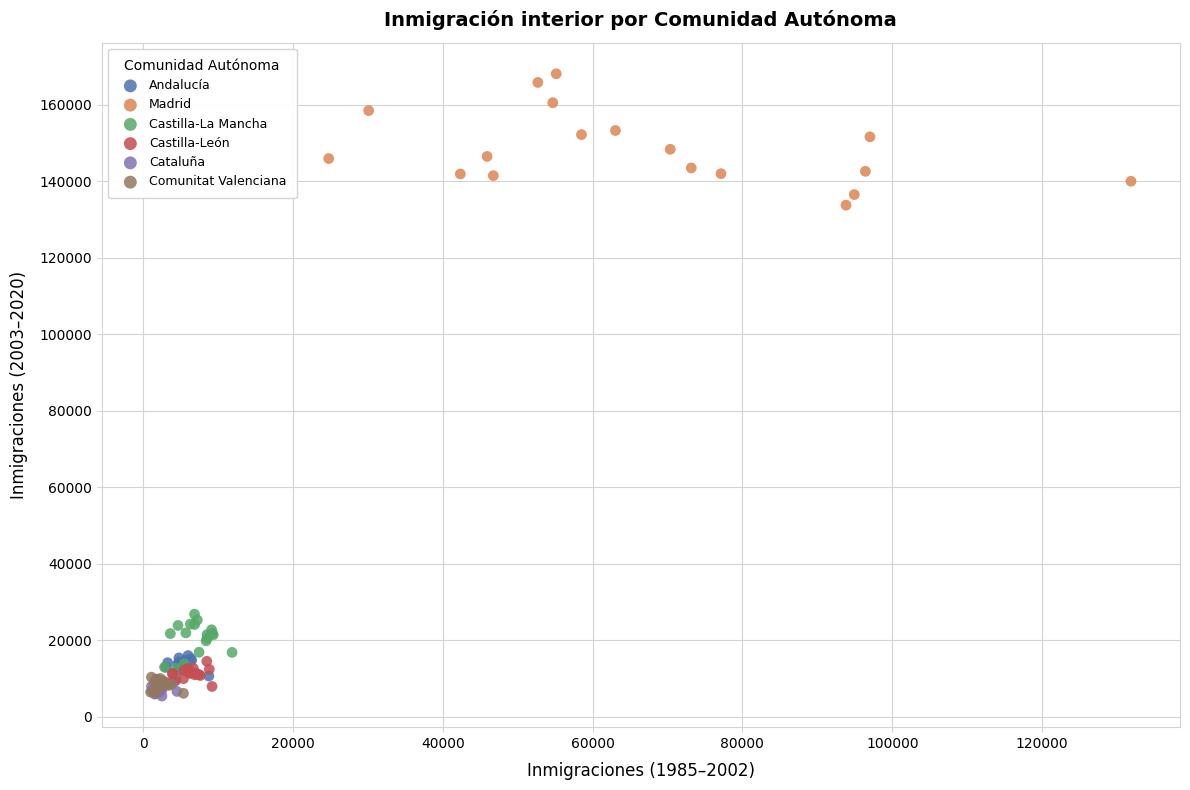

Which series reaches the maximum Y coordinate?

Madrid